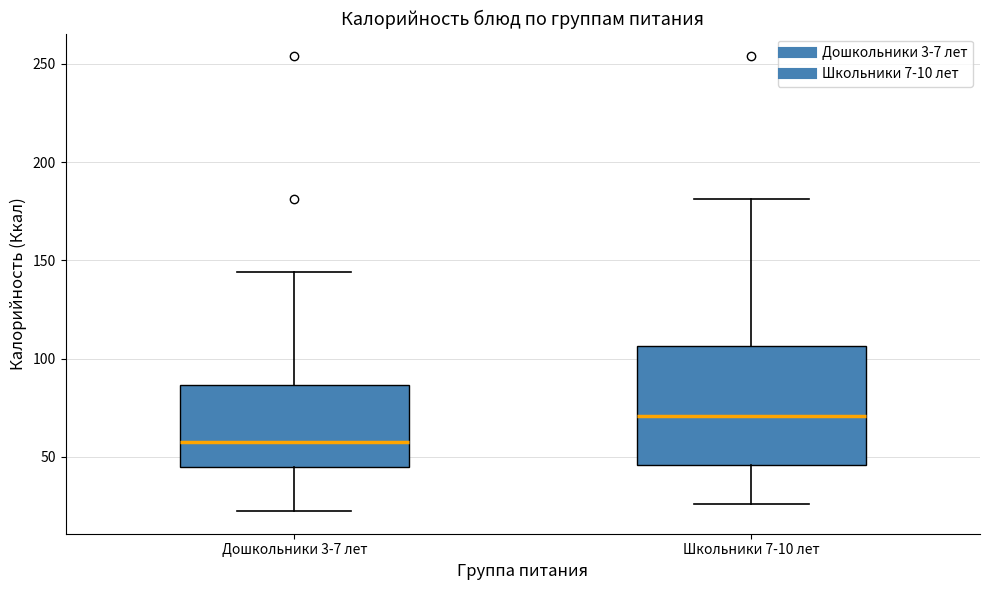

Which box has the lowest median line?

Дошкольники 3-7 лет